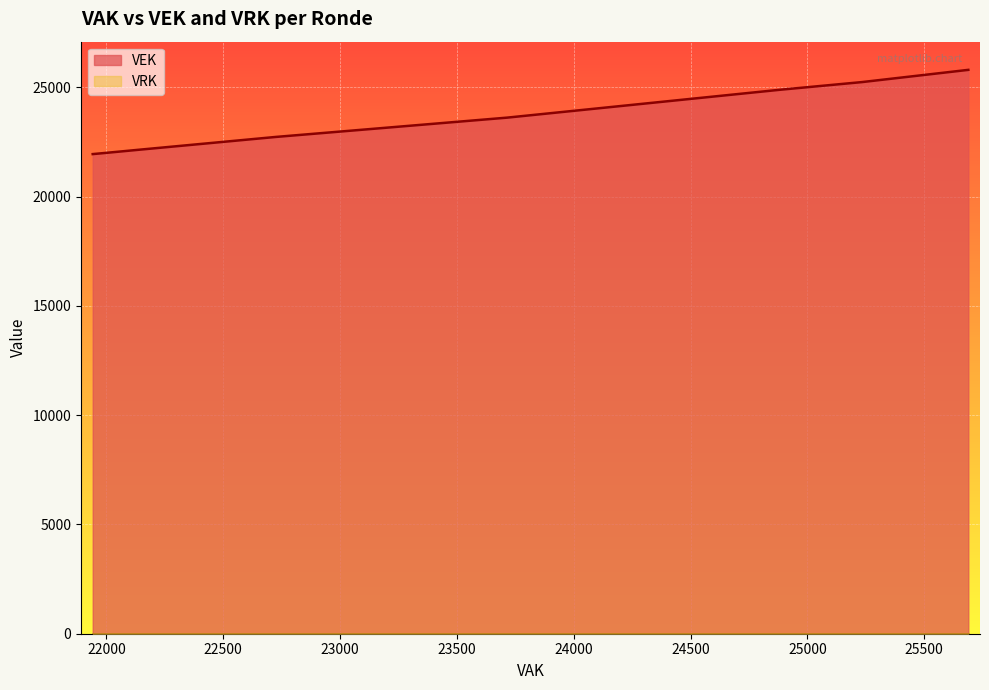

At 2021 Opmaak goedgekeurd, list the series in order from smallest to largest.

VRK, VEK